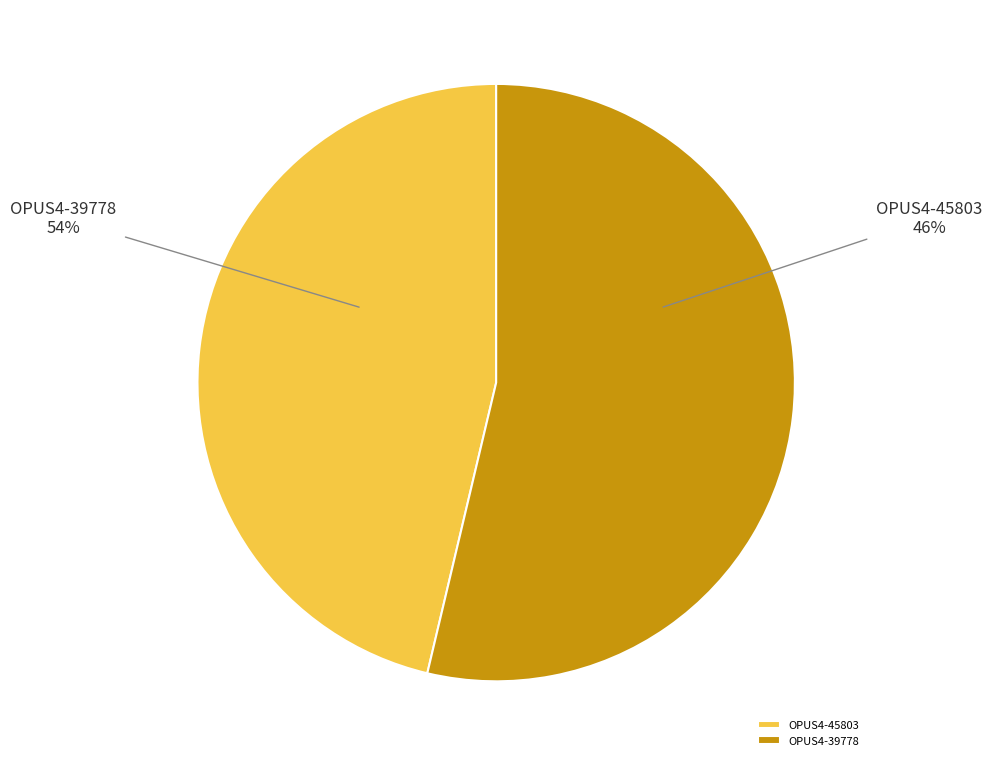

Does OPUS4-39778 account for over 50% of the chart?

Yes